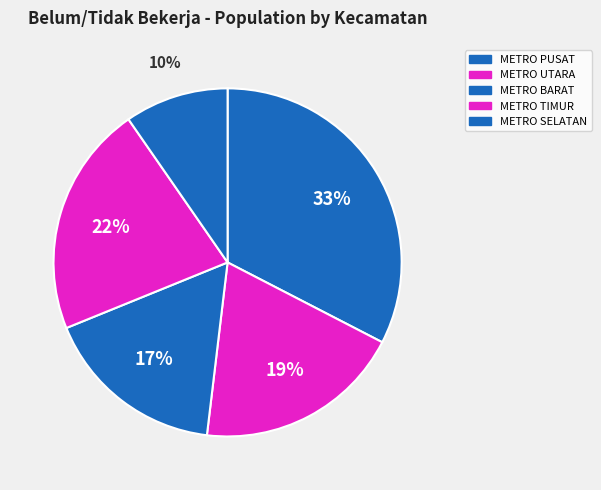

Combined, do METRO SELATAN and METRO BARAT account for over 50%?

No